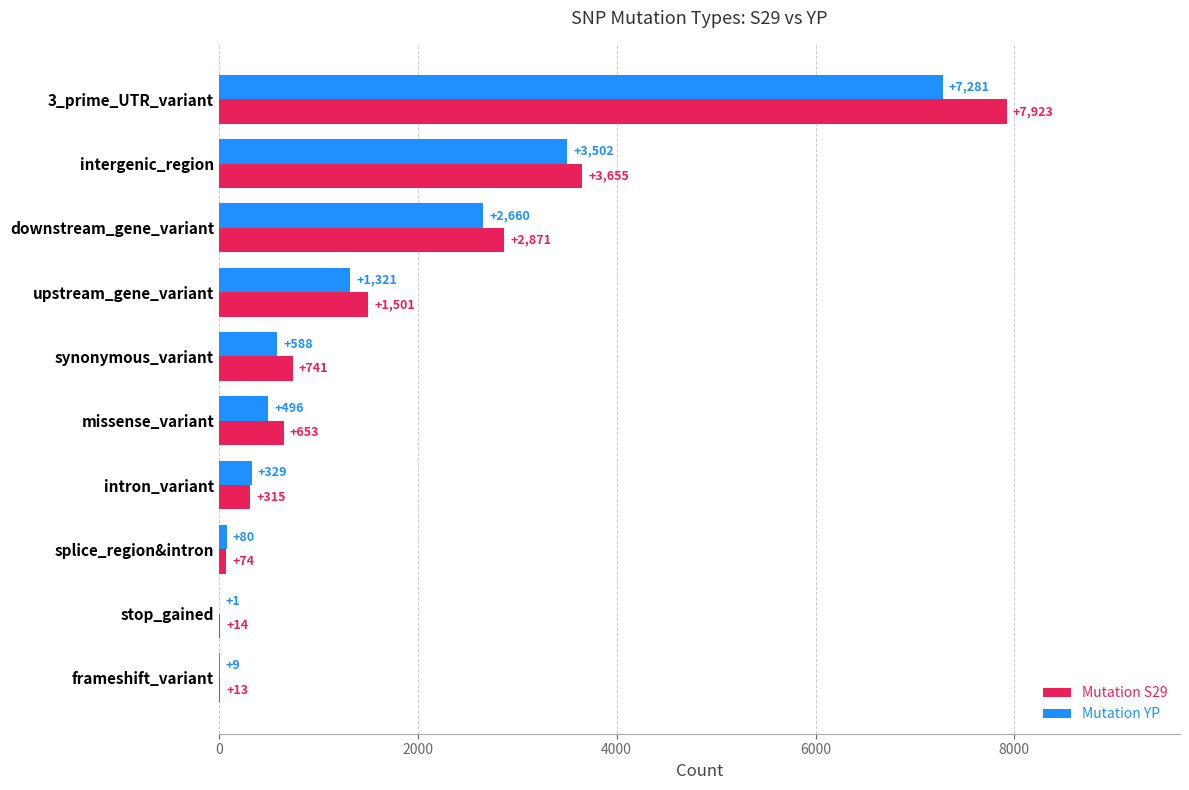

At which category does the chart reach its peak across all series?

3_prime_UTR_variant